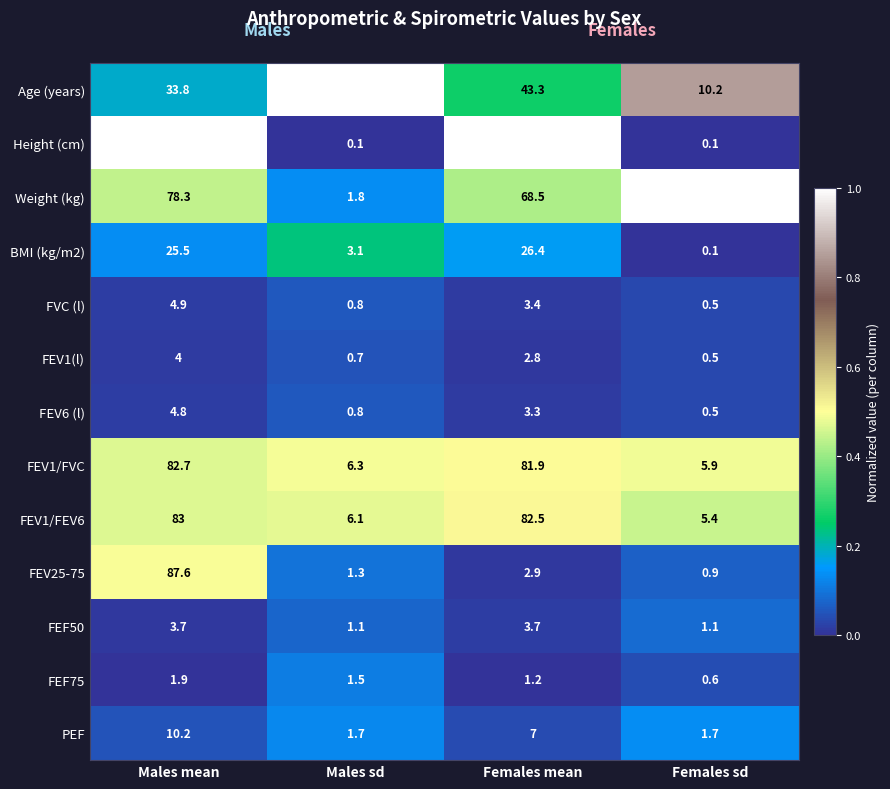

What is the difference between the maximum and second lowest values in the FEV1/FEV6 series?

76.9